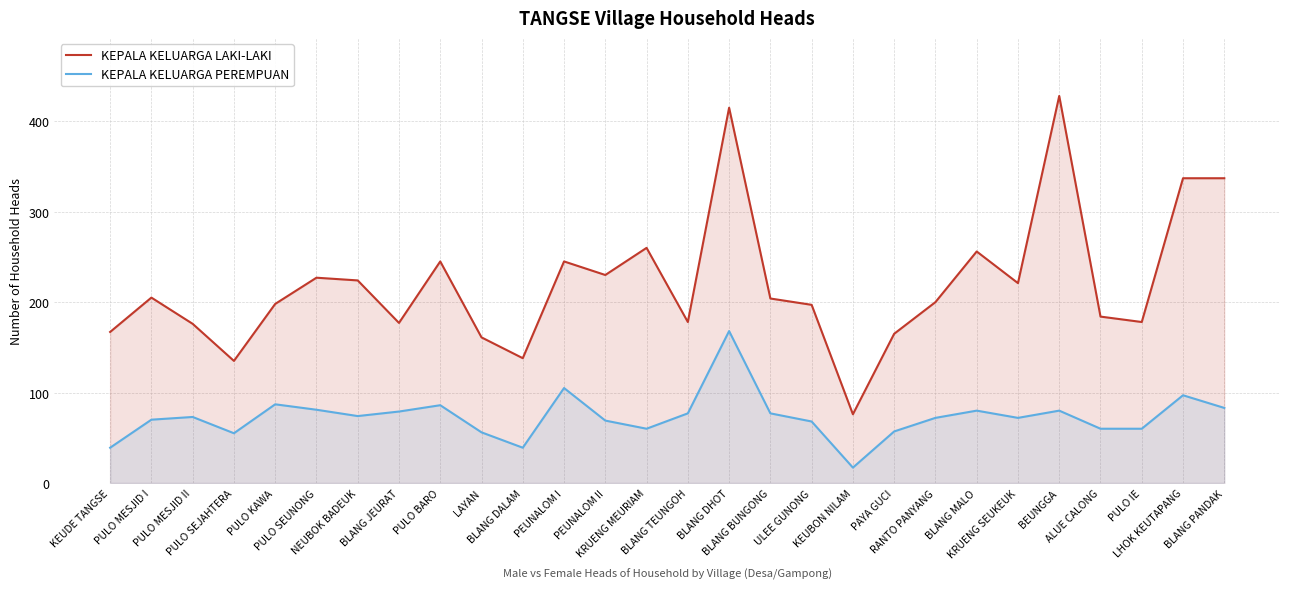

What is the total value across all series at BLANG BUNGONG?

281